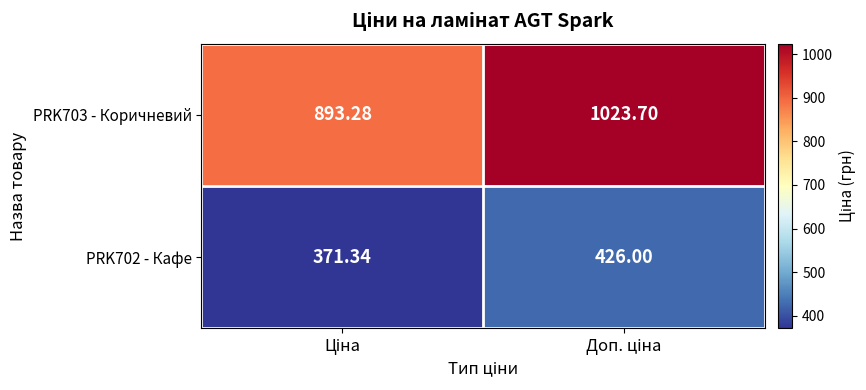

Count the number of data series in this chart.

2